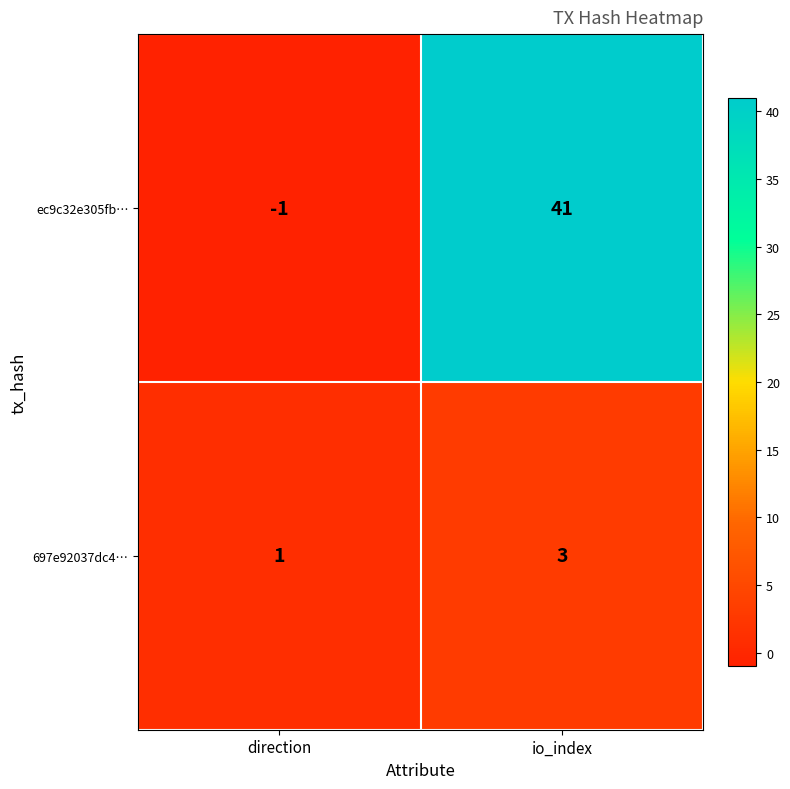

How many series are shown in this chart?

2